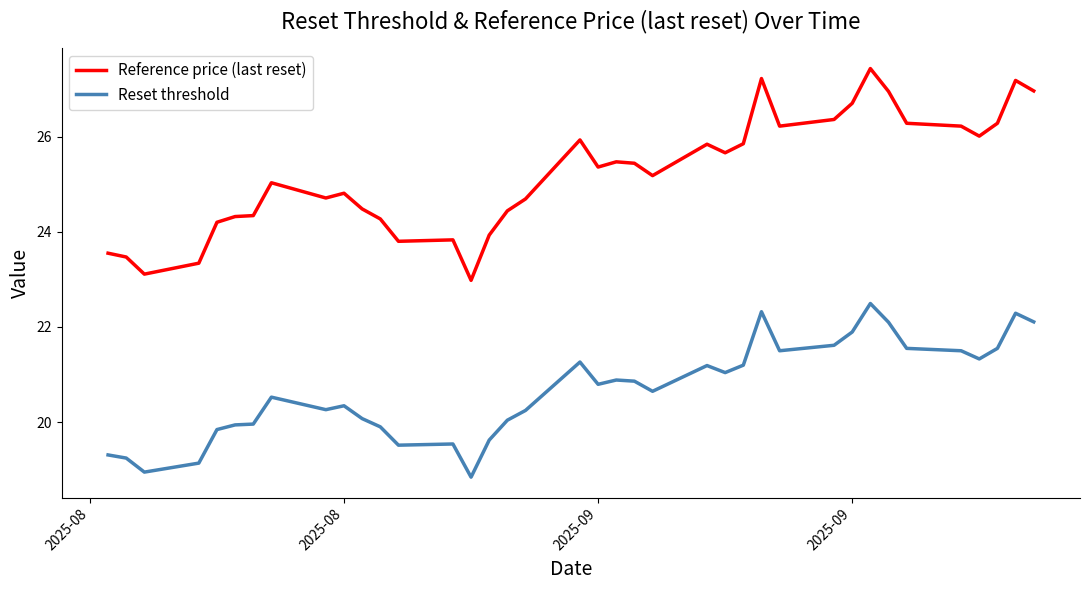

What is the maximum value for Reset threshold?

22.5